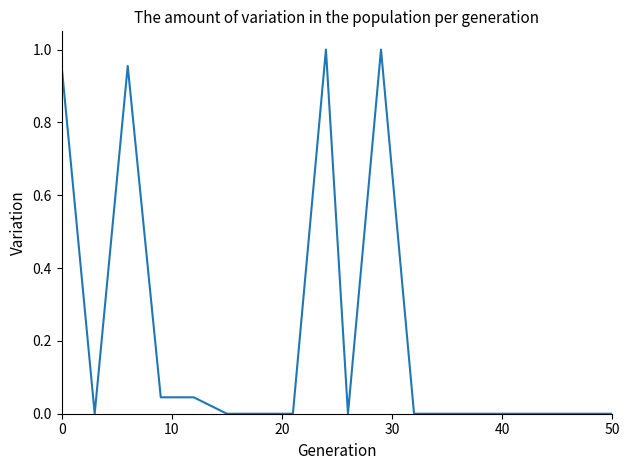

Does the chart display data point markers on the line(s)?

No